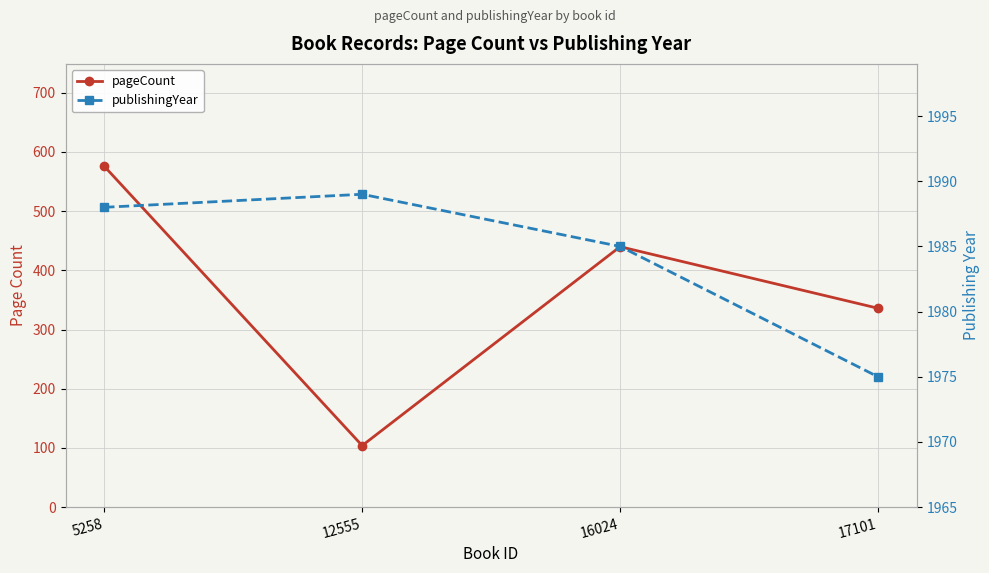

What is the value of the pageCount point at the 1st from the left?

576